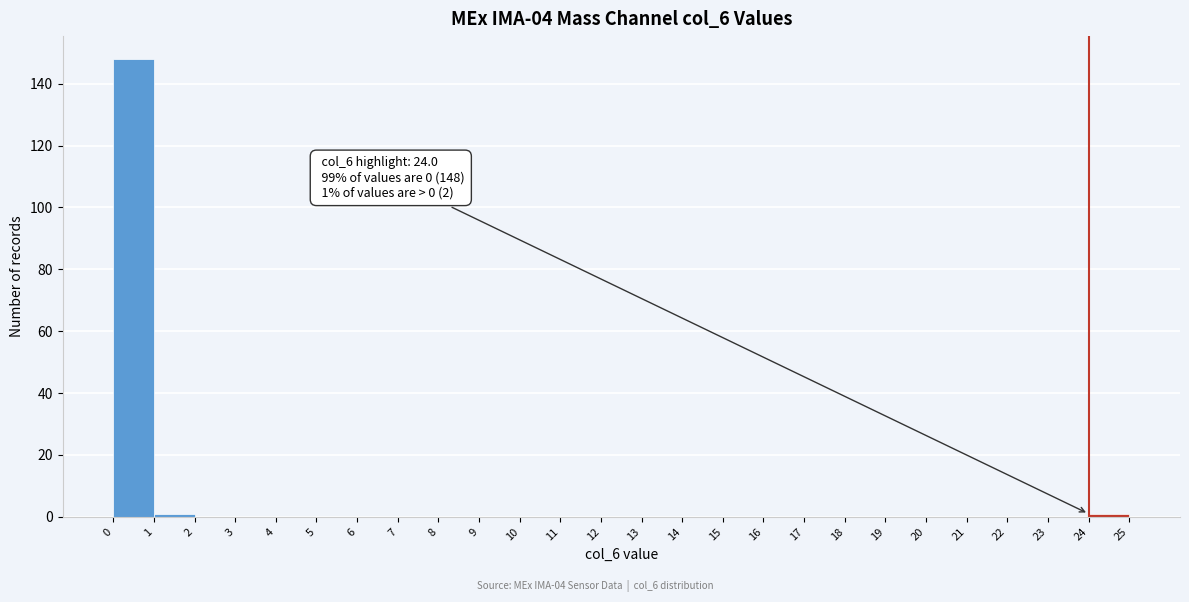

Which range on the x-axis has the tallest bar?

0 to 1